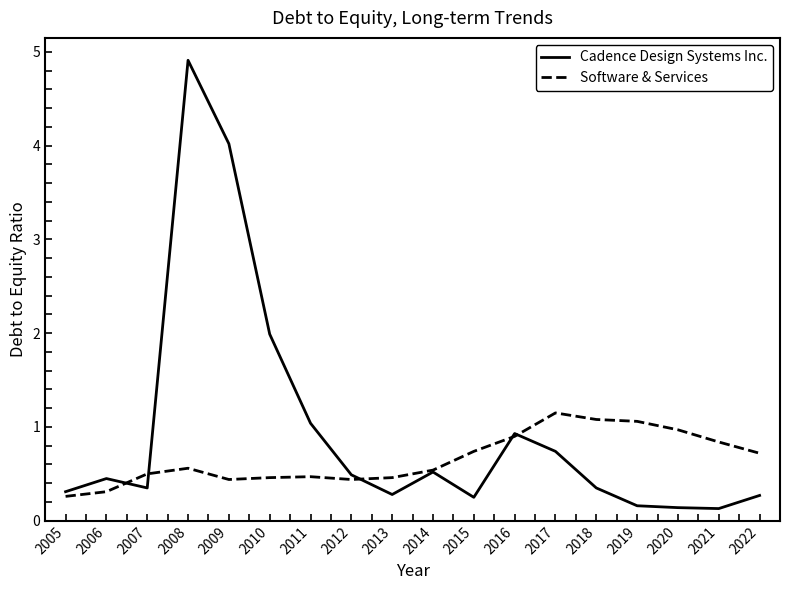

Is it true that Software & Services equals 0.1 at 2009?

False